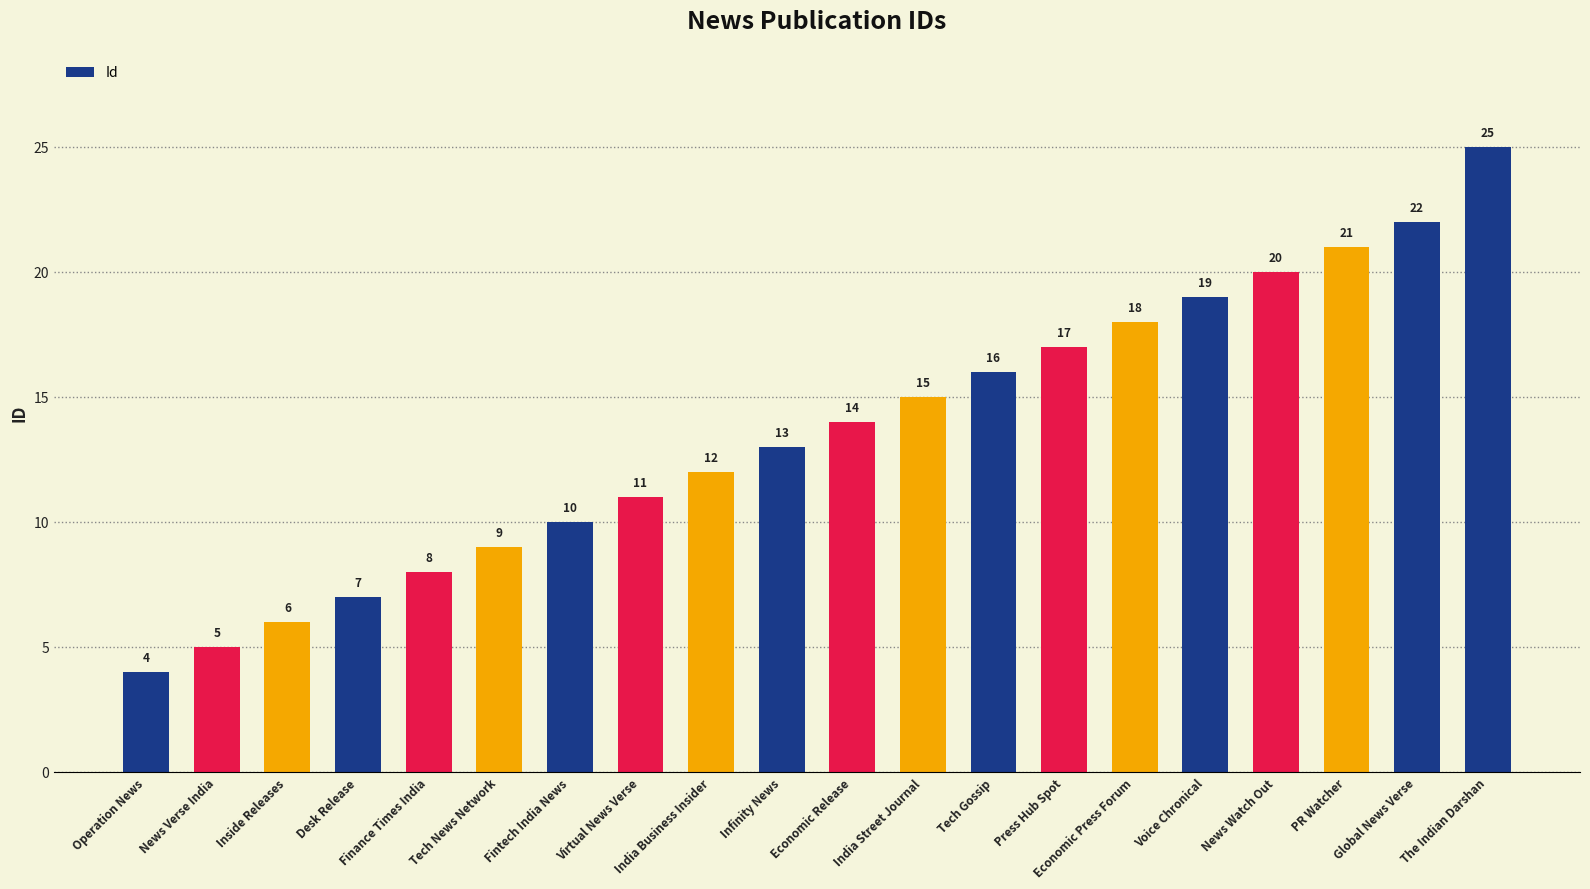

The chart shows a value of 8 at News Verse India. True or false?

False